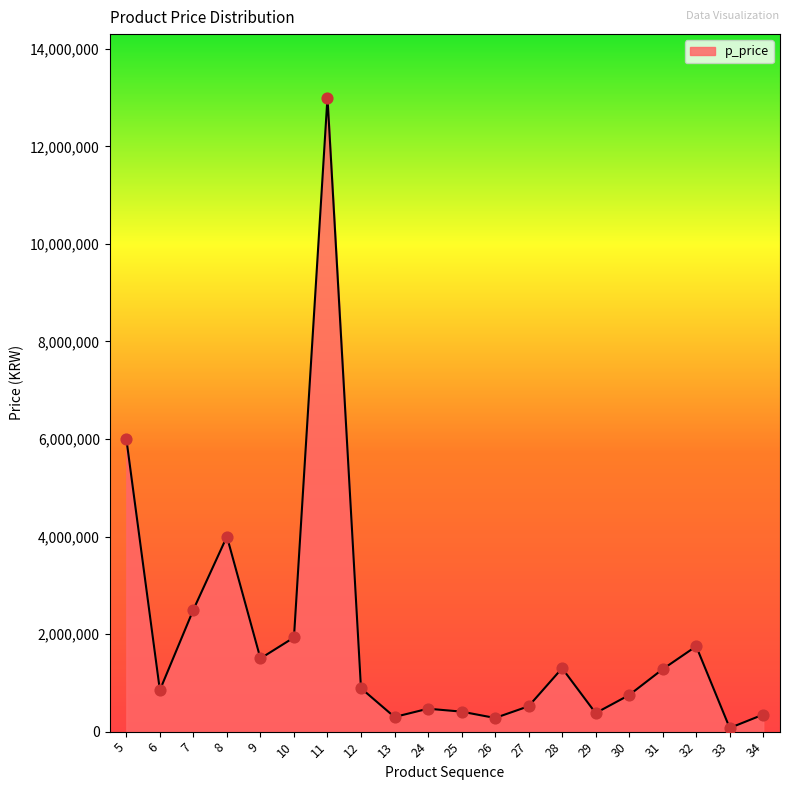

What is the ratio of the value at 12 to the value at 30?

1.2